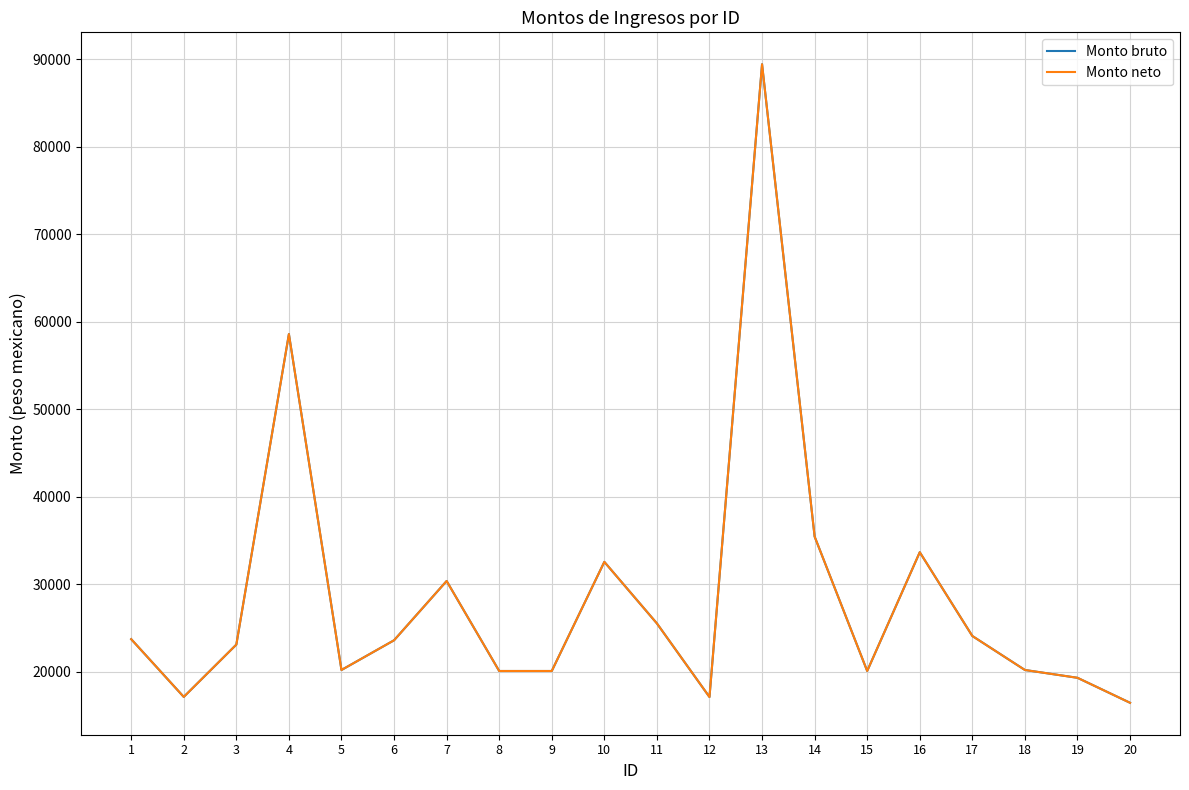

Does the chart display data point markers on the line(s)?

No